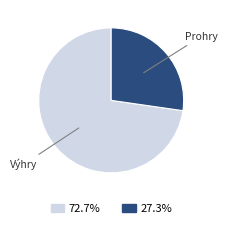

Is there any slice that represents more than half of the pie?

Yes